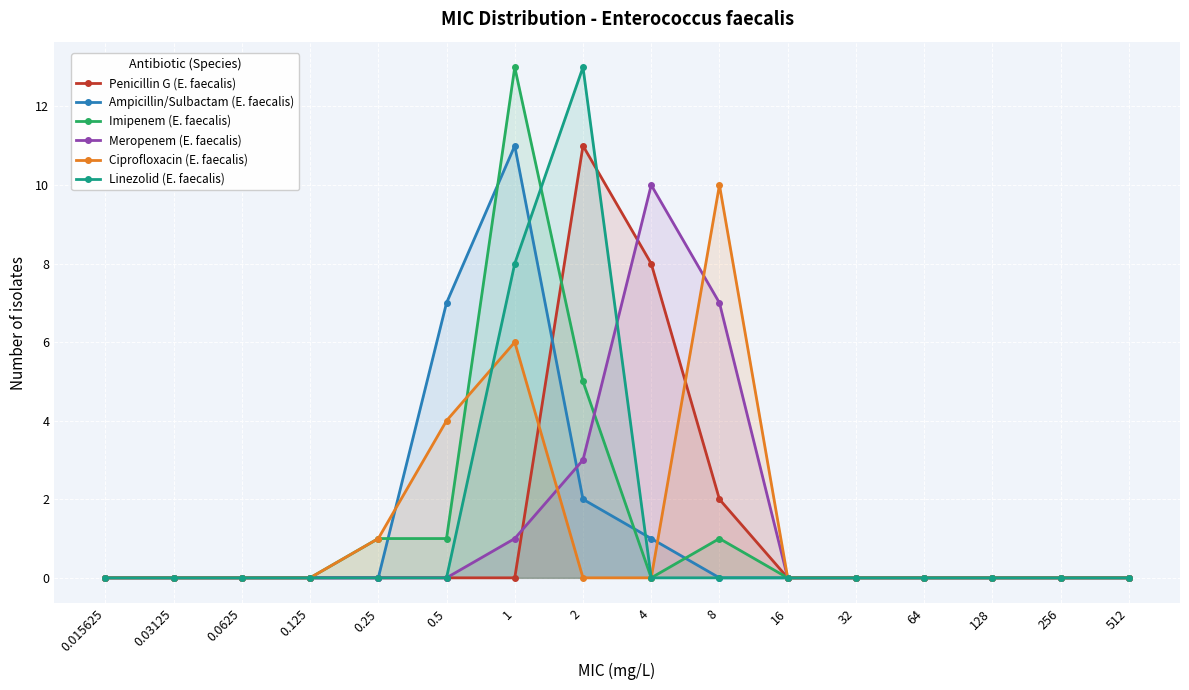

Which series changed the most between 1 and 128?

Imipenem (E. faecalis)